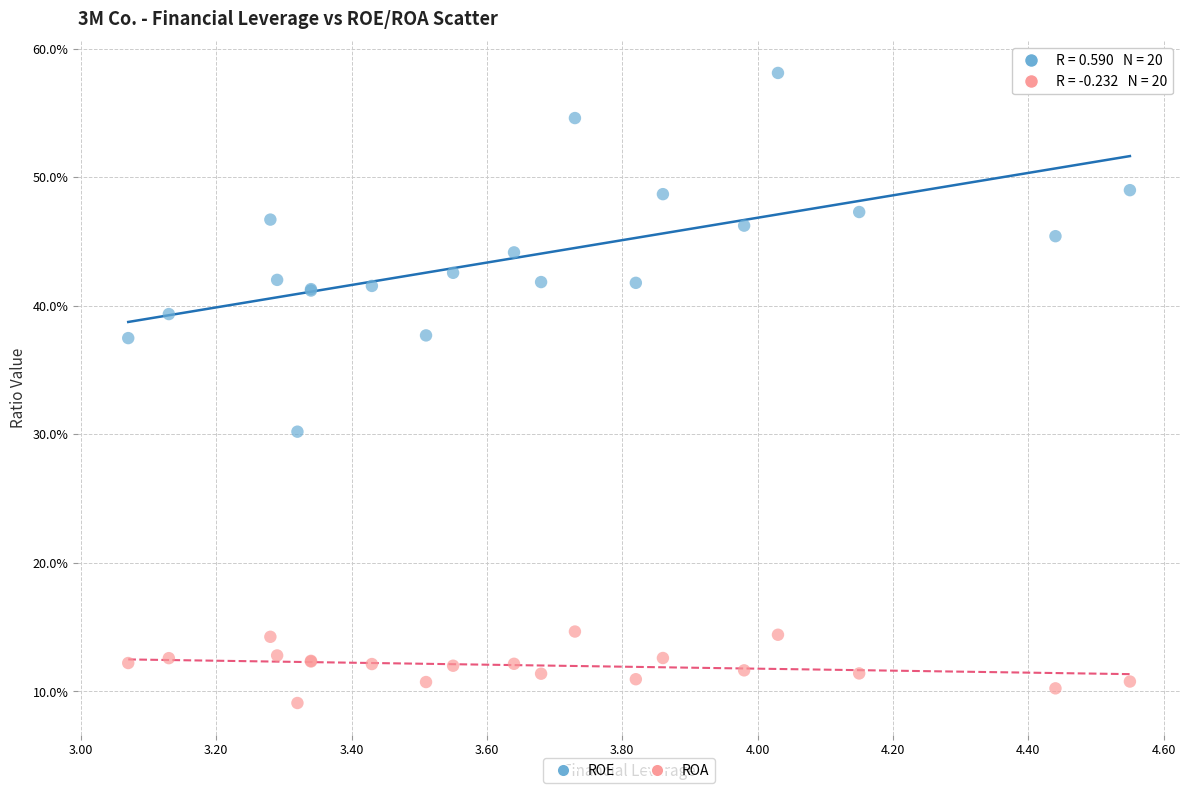

Which series reaches the maximum Y coordinate?

ROE